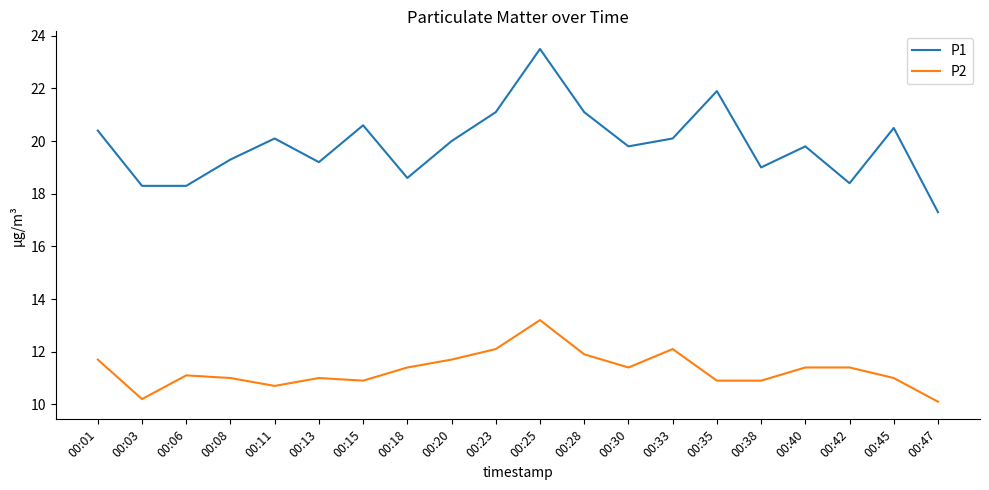

At 00:03, list the series in order from largest to smallest.

P1, P2